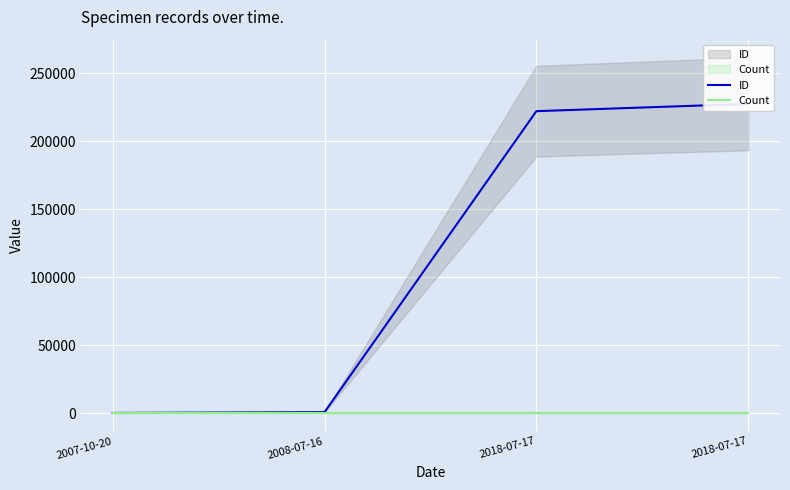

At which label does ID reach its minimum?

2007-10-20